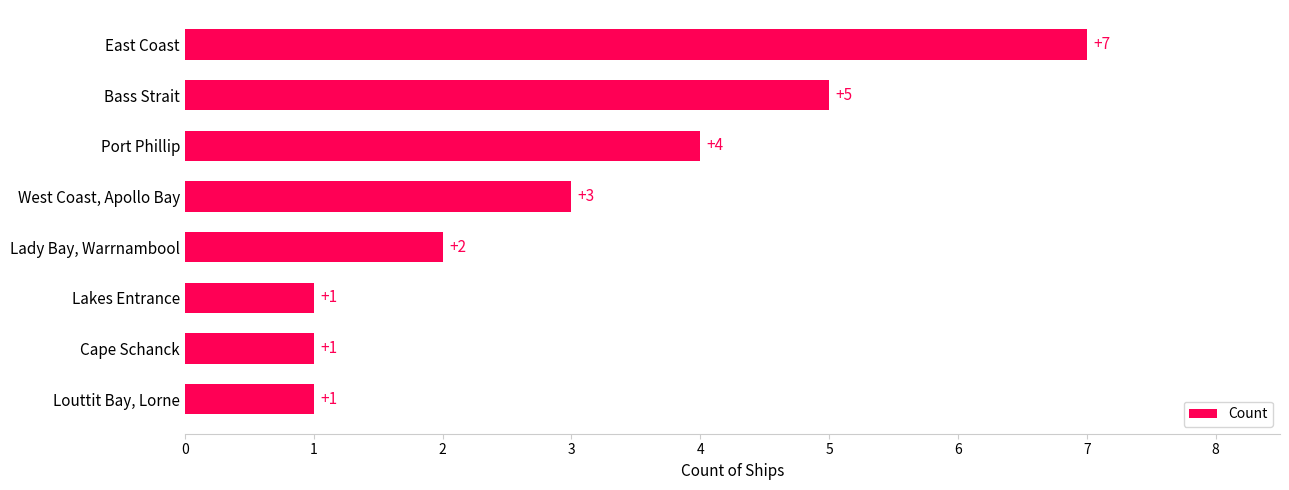

Count the values in the range 1 to 5.

7